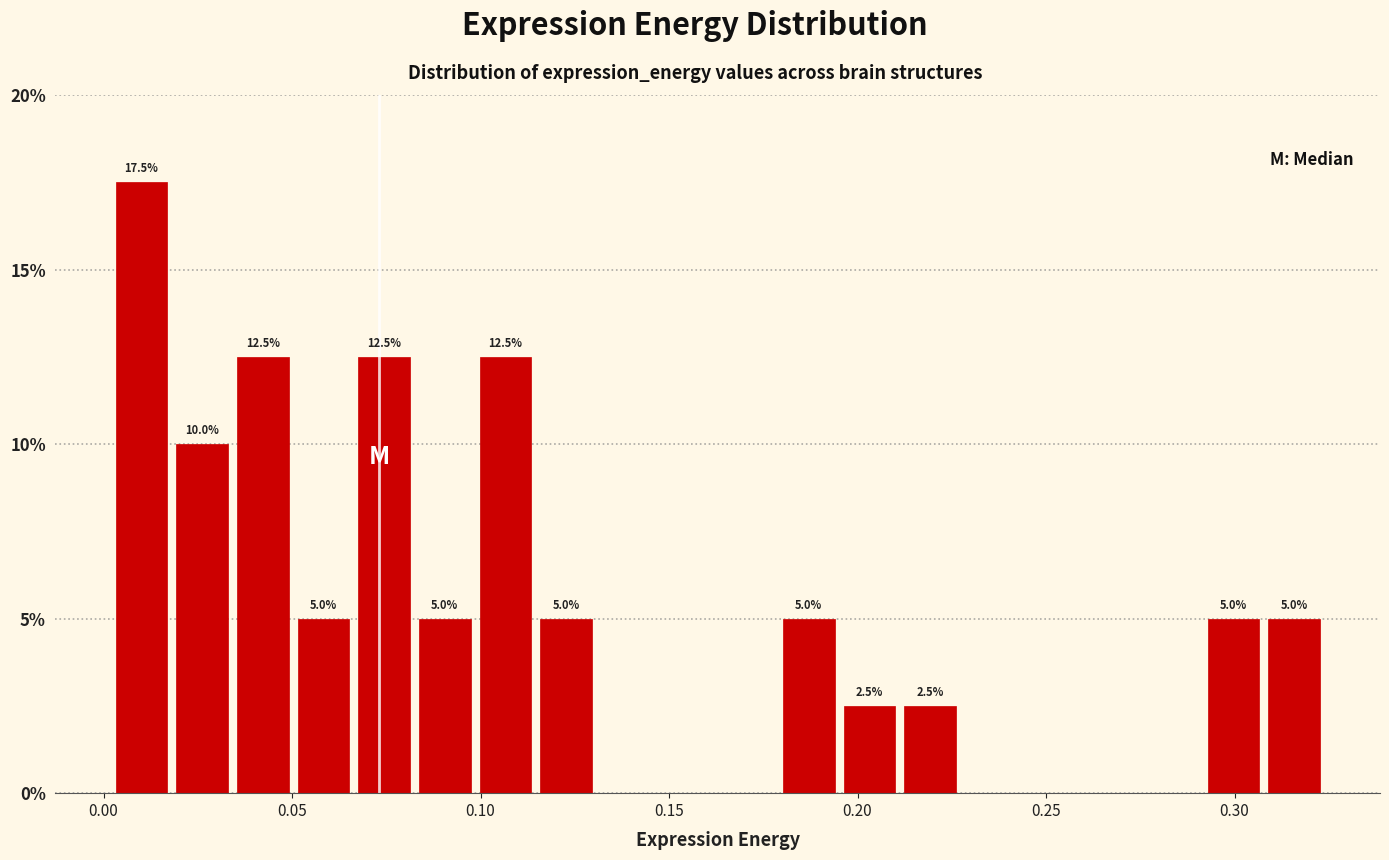

Around what value on the x-axis is the tallest bar? Give the approximate position of its centre, as read against the axis.

0.010